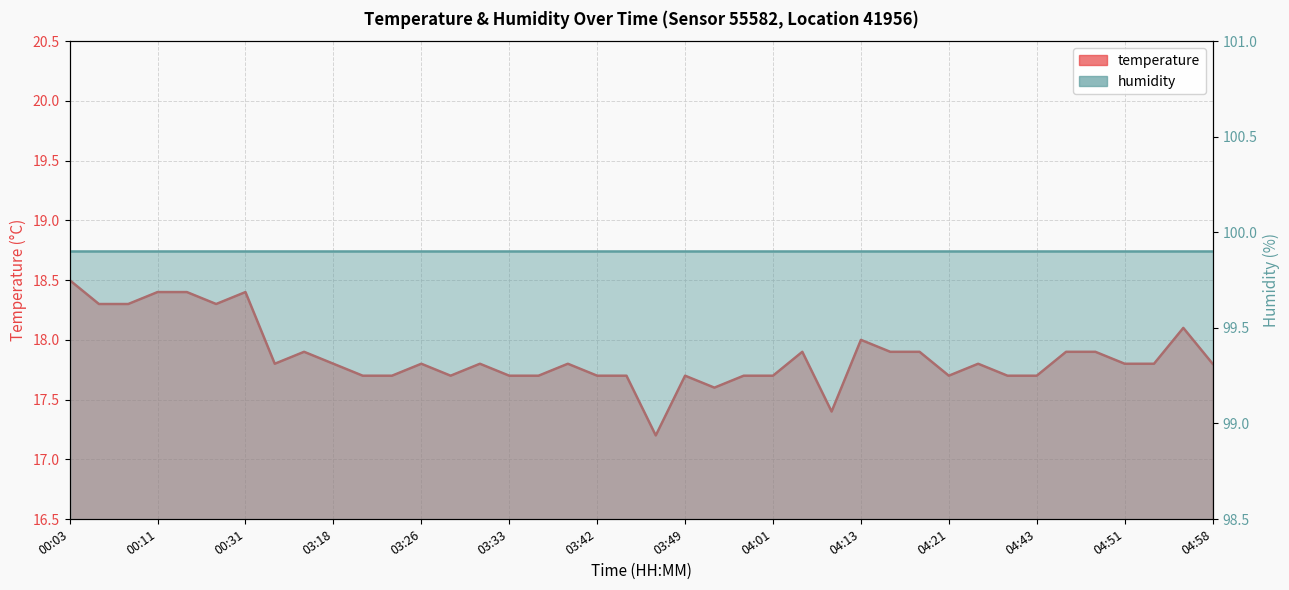

How many points are lower than both their immediate neighbors (excluding endpoints)?

7